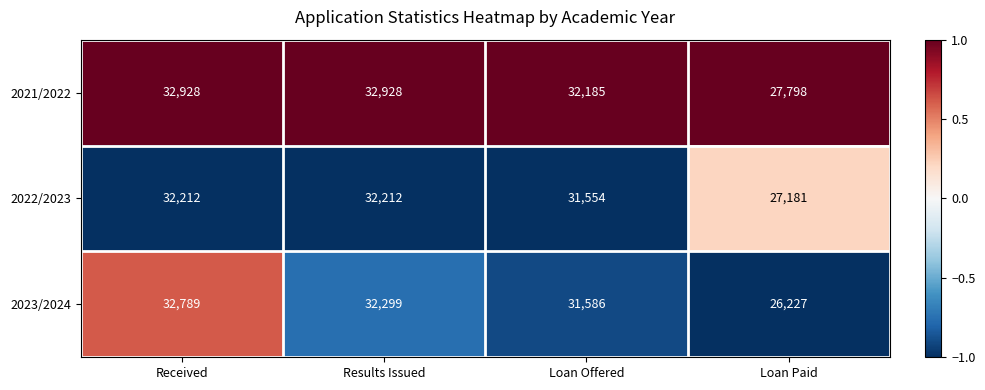

Is it true that 2021/2022 equals 19271 at Loan Paid?

False